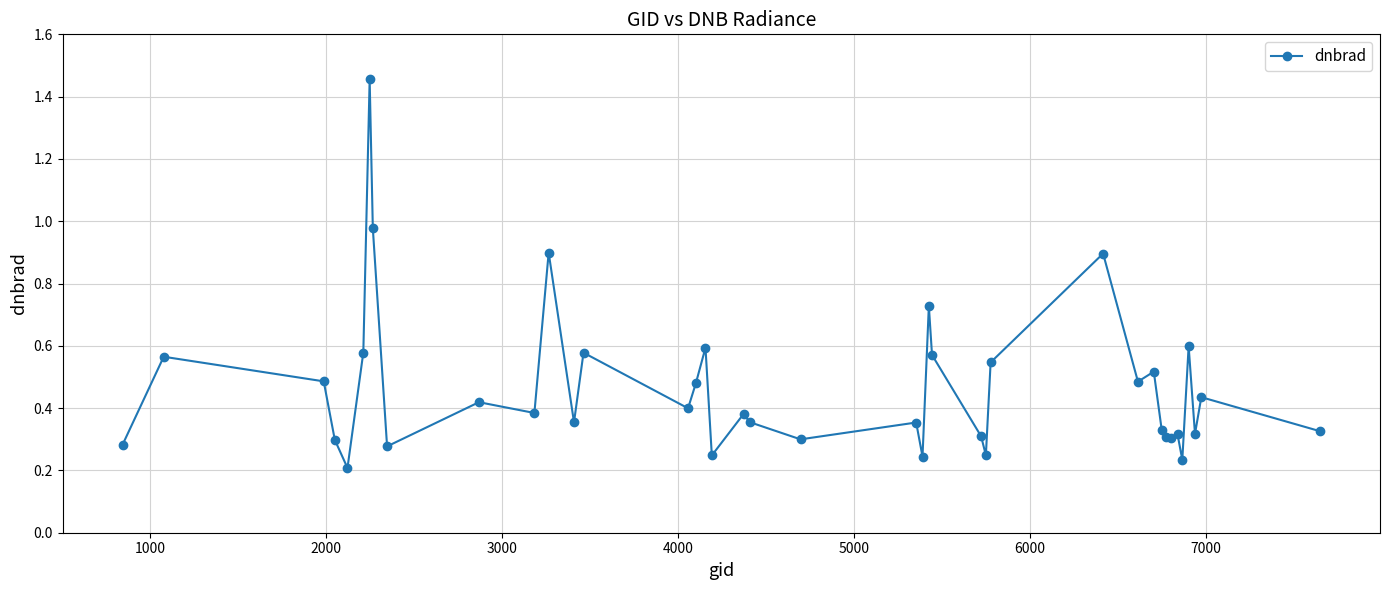

True or false: there are more than 0 points higher than both neighbors.

True